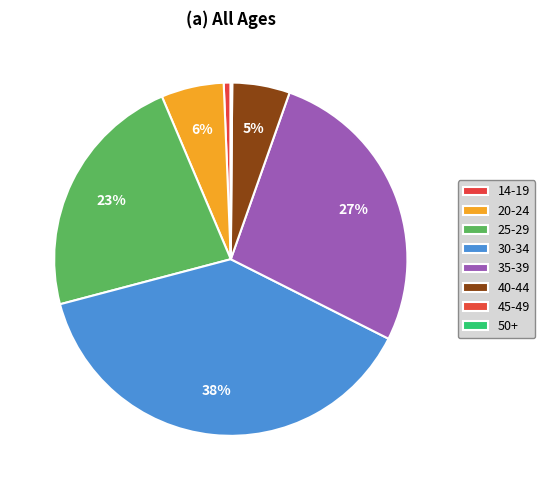

How many segments does this pie chart have?

8